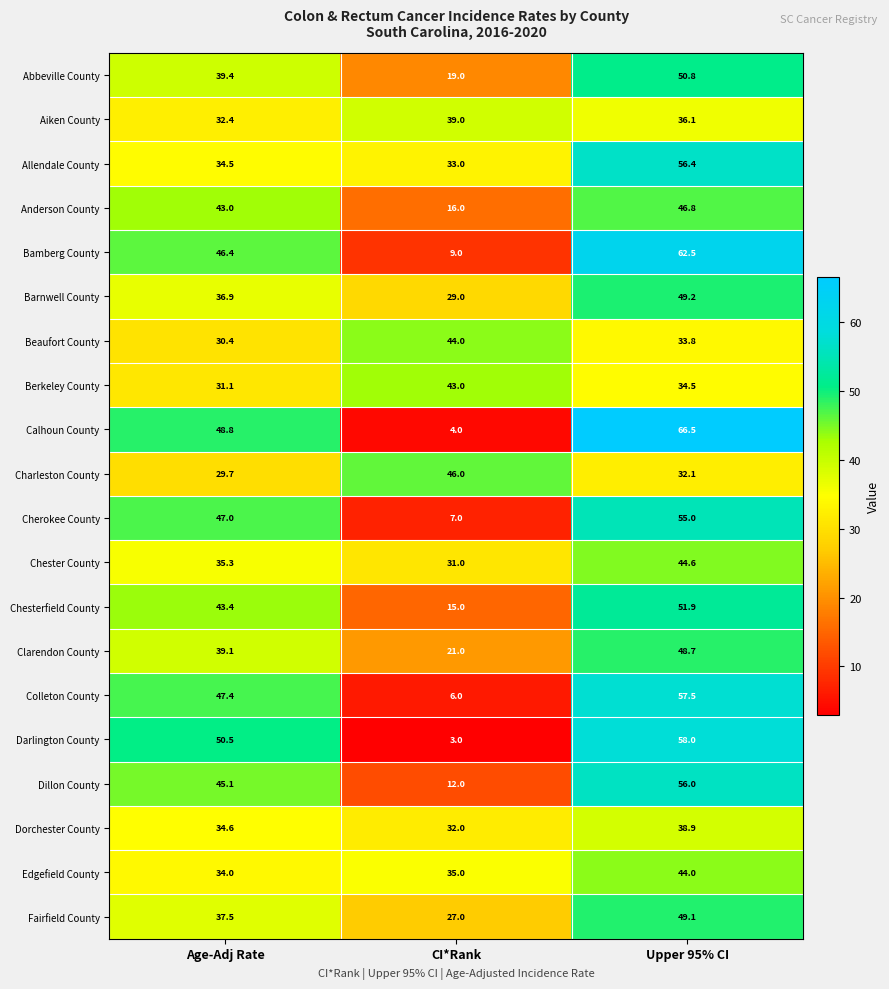

List the labels in order of Allendale County value, largest first.

Upper 95% CI, Age-Adj Rate, CI*Rank